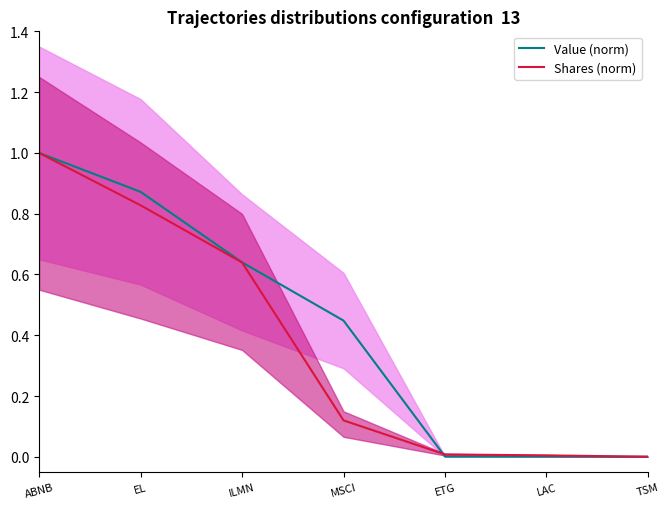

What is the value of the Shares (norm) point at the 3rd from the left?

0.6